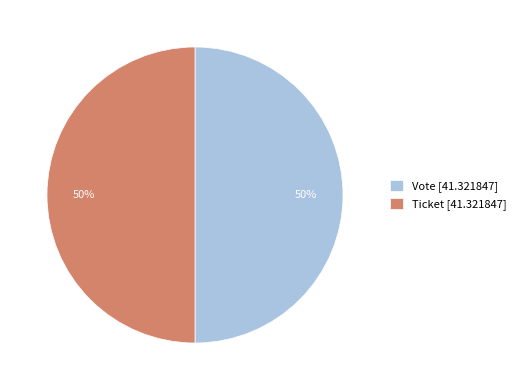

Do Vote [41.321847] and Ticket [41.321847] together represent more than half of the pie?

Yes